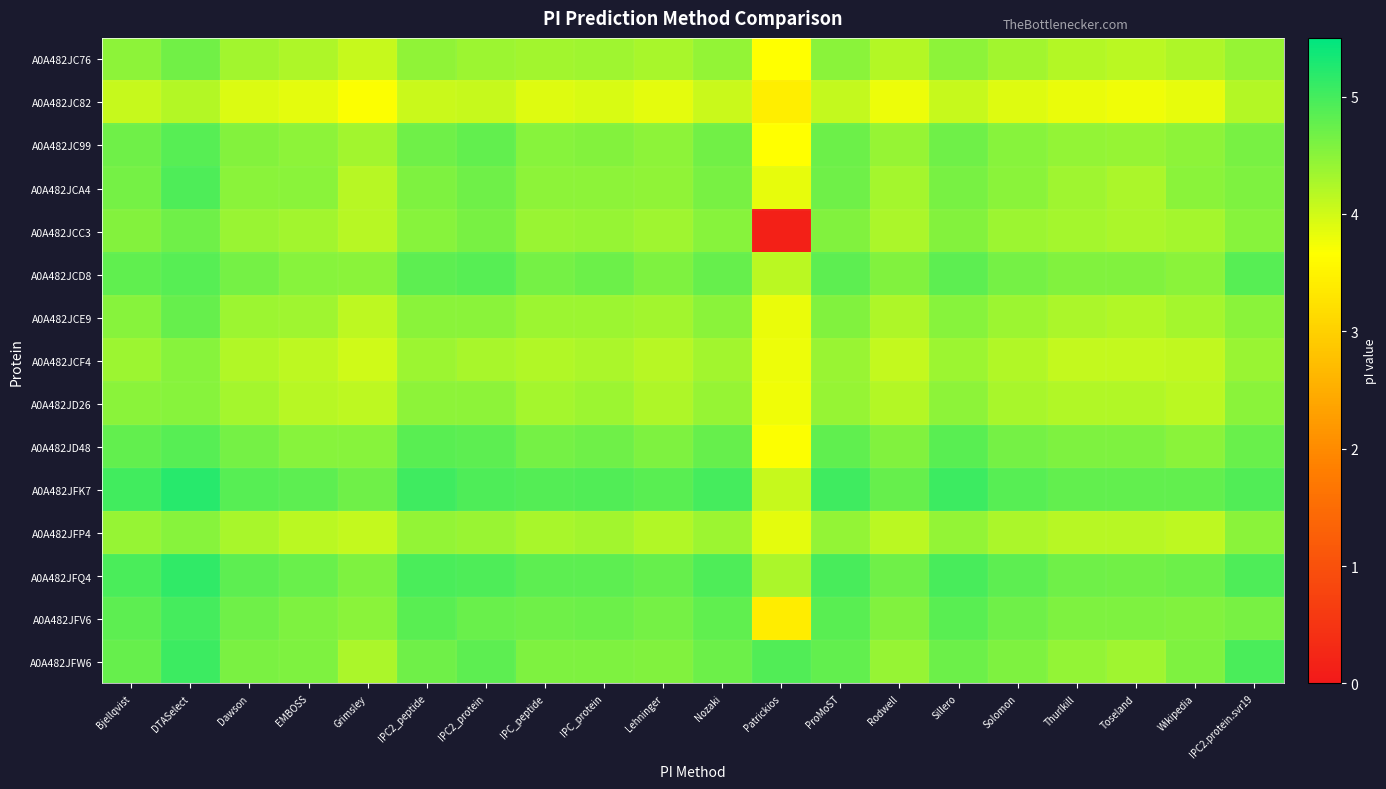

What is the total value across all series at IPC_peptide?

67.1